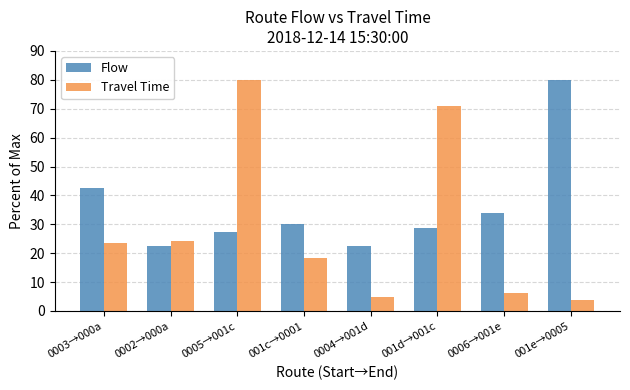

List the series in order of their overall mean, highest first.

Flow, Travel Time